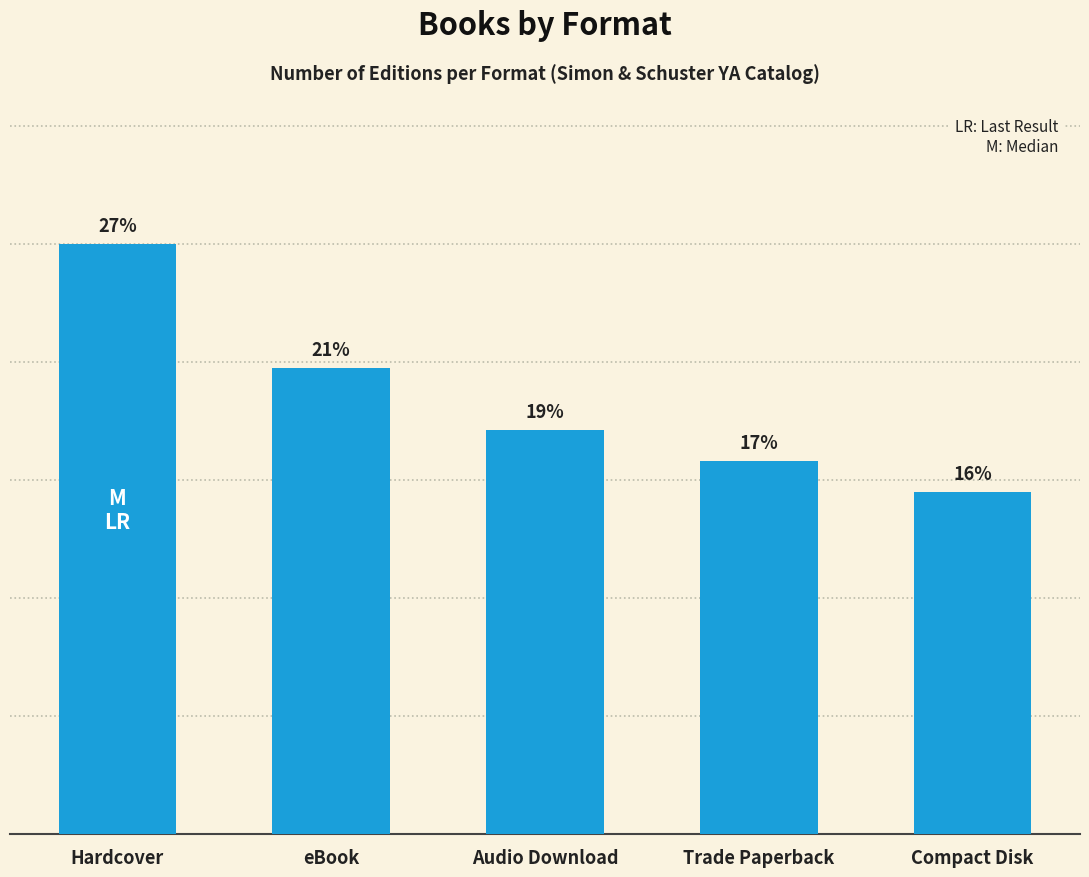

What is the label of the 3rd bar from the left?

Audio Download